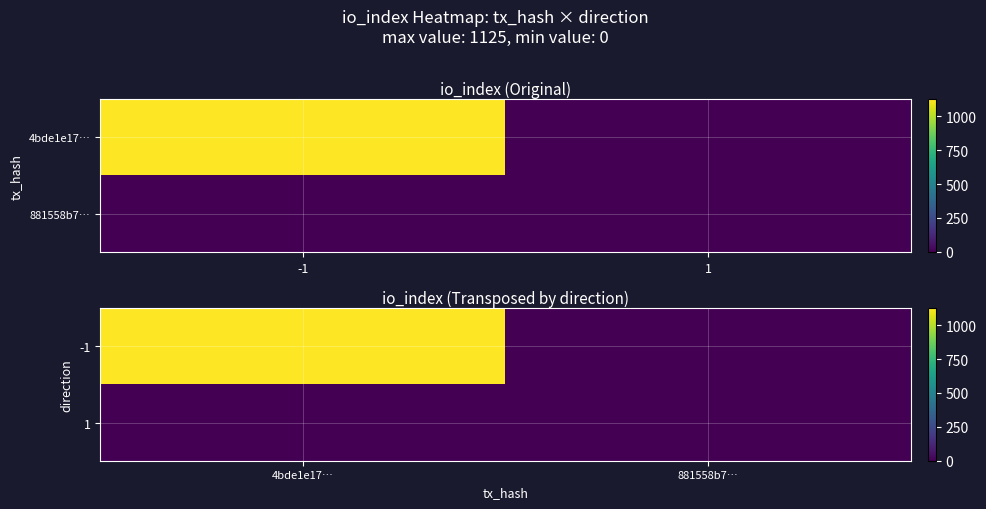

Rank the series by their maximum value, from highest to lowest.

-1, 1